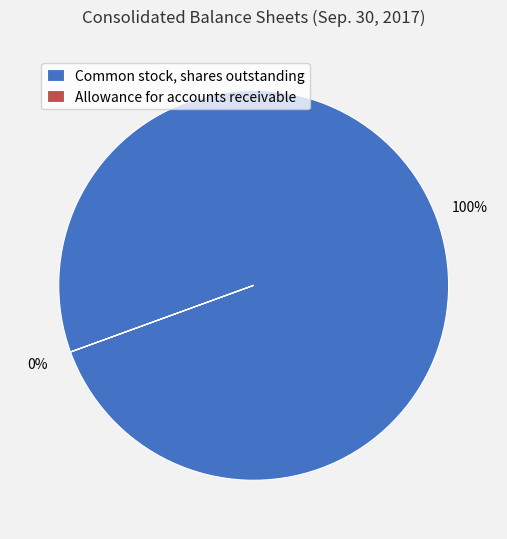

To the nearest percent, what is the difference between the Common stock, shares outstanding and Allowance for accounts receivable slice percentages?

100%